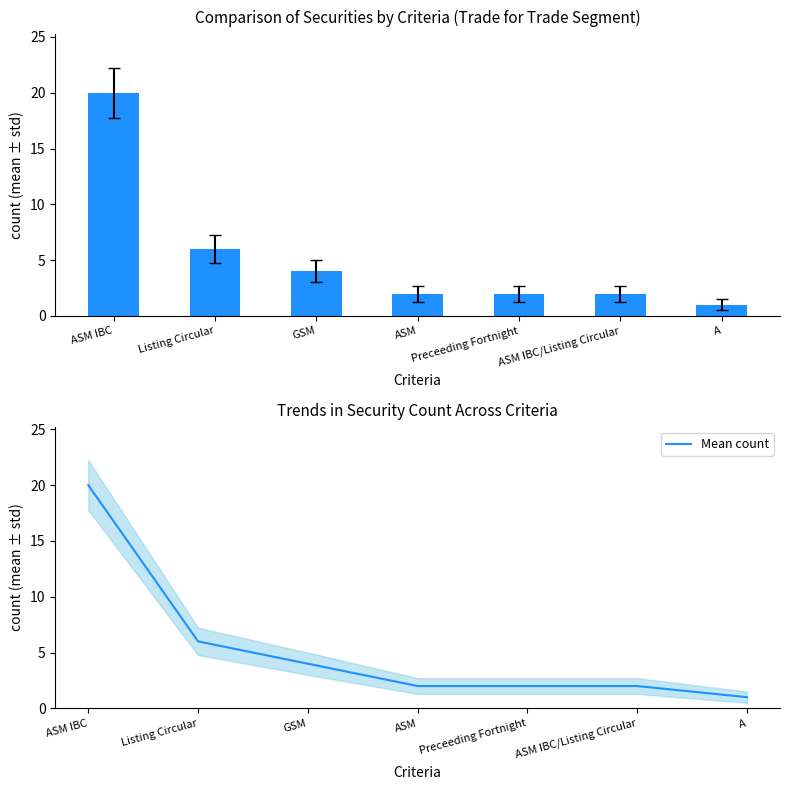

Which category has the lowest value in the Mean count series?

A